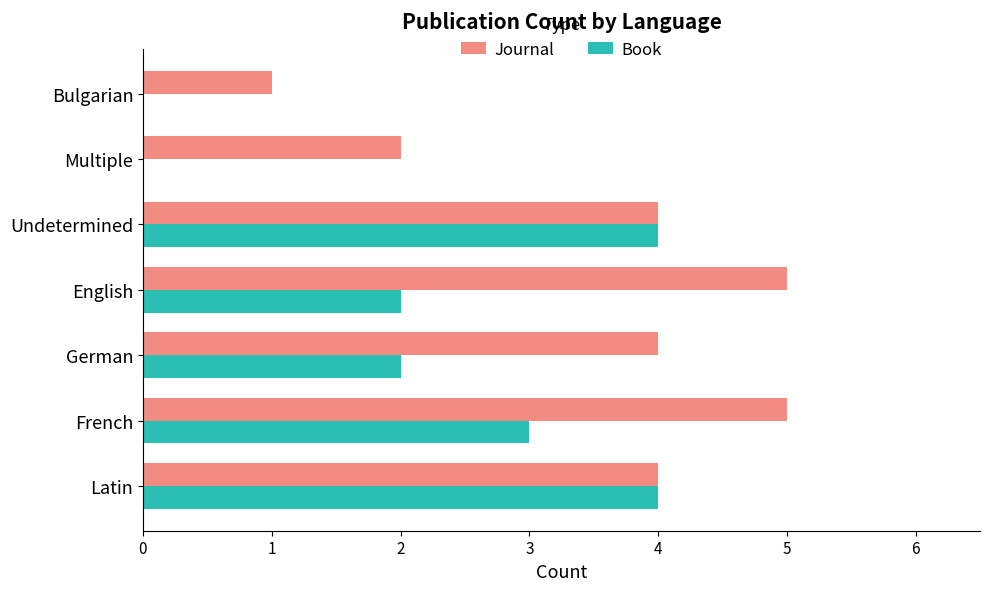

True or false: Book has a value of 0 at Multiple.

True